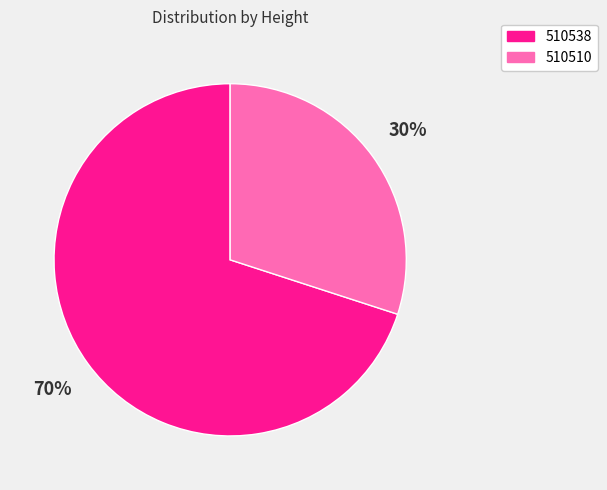

Is the sum of 510510 and 510538 greater than half?

Yes